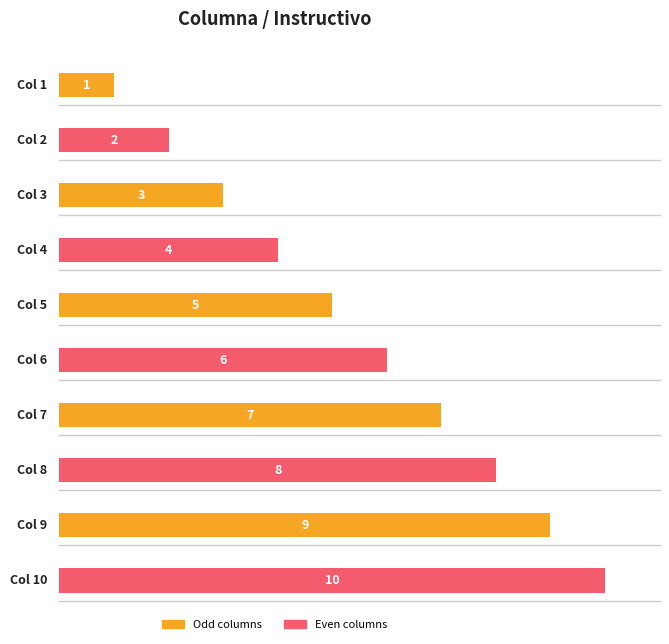

Does the chart contain stacked bars?

No